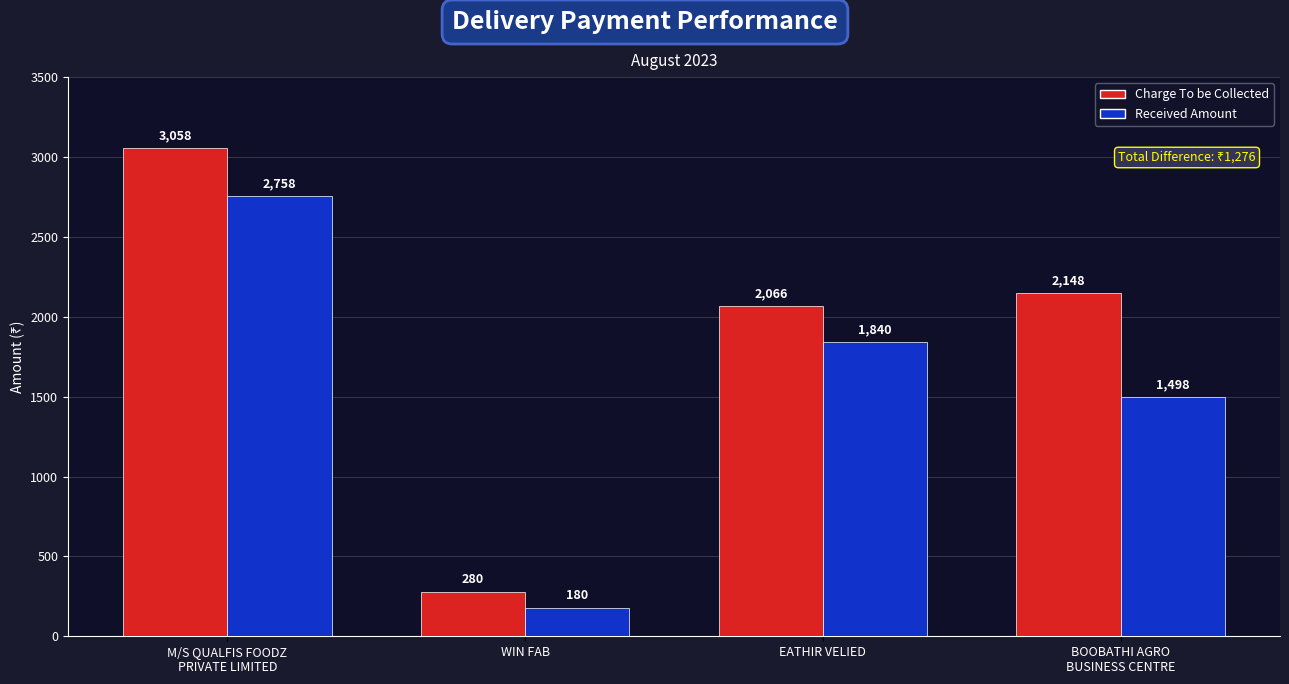

How many bars are there in each group?

2